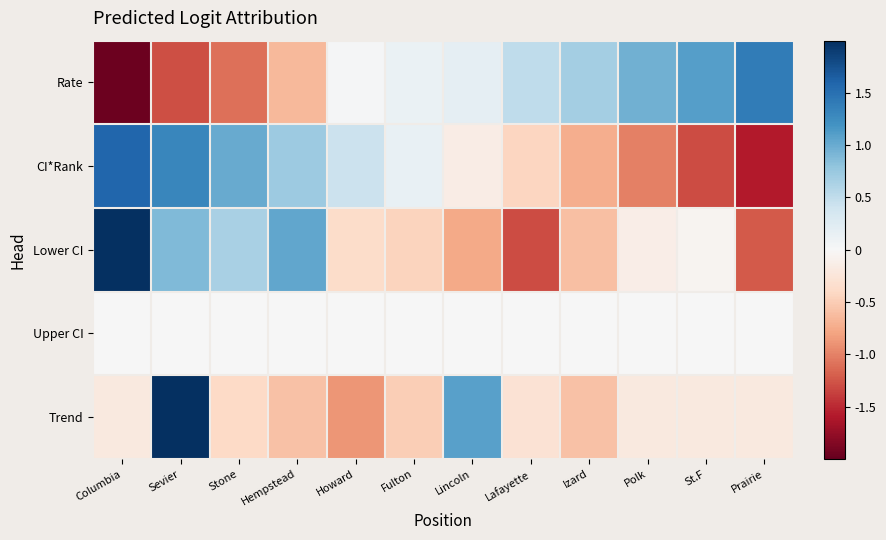

What is the maximum value shown in the chart?

3.0